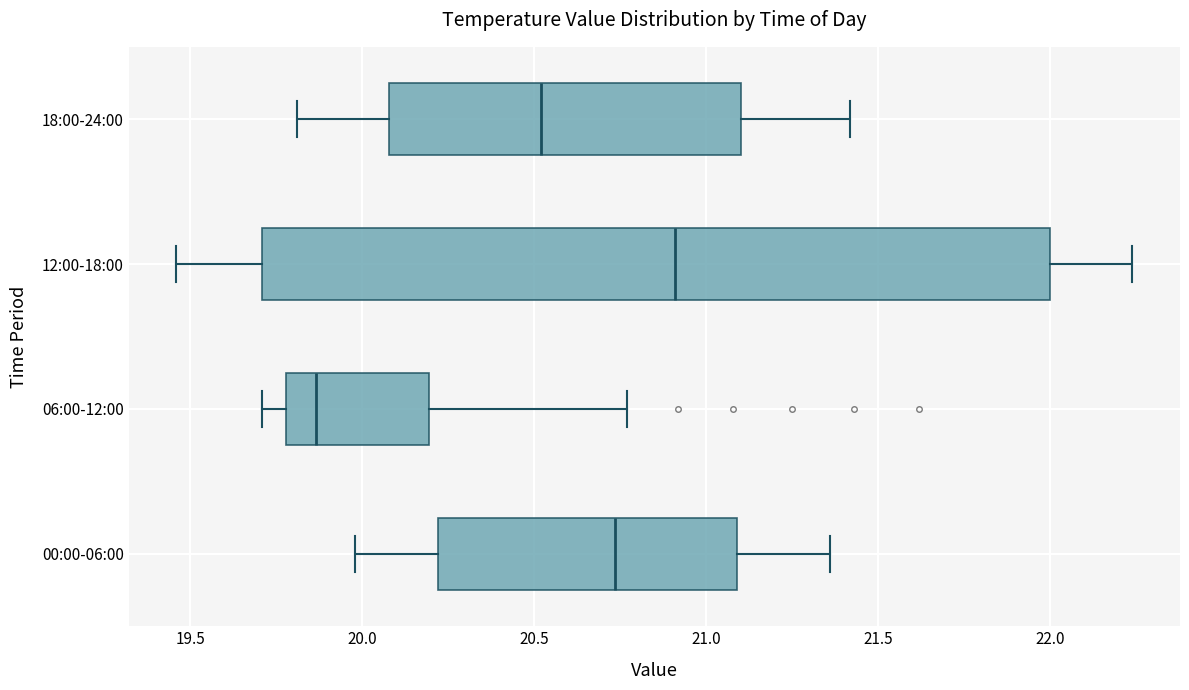

Where does the median line of the box for 06:00-12:00 sit on the x-axis? The values are not printed on the chart, so give them approximately, as read against the axis.

19.85